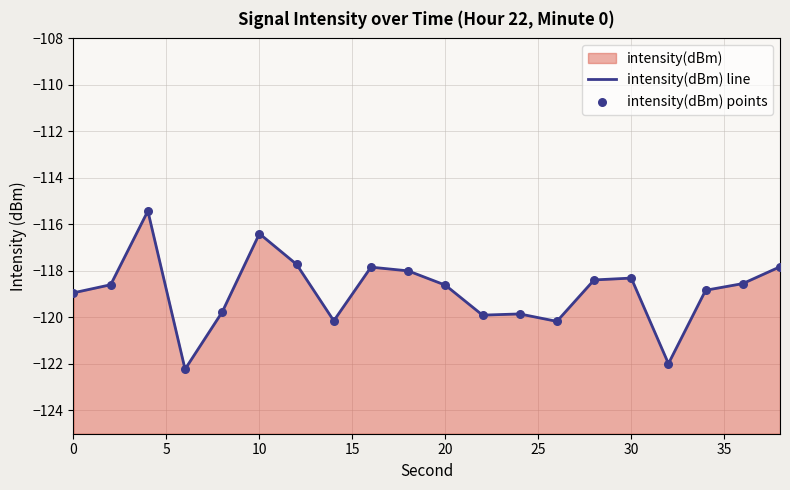

Which series contains the lowest Y value?

intensity(dBm) line